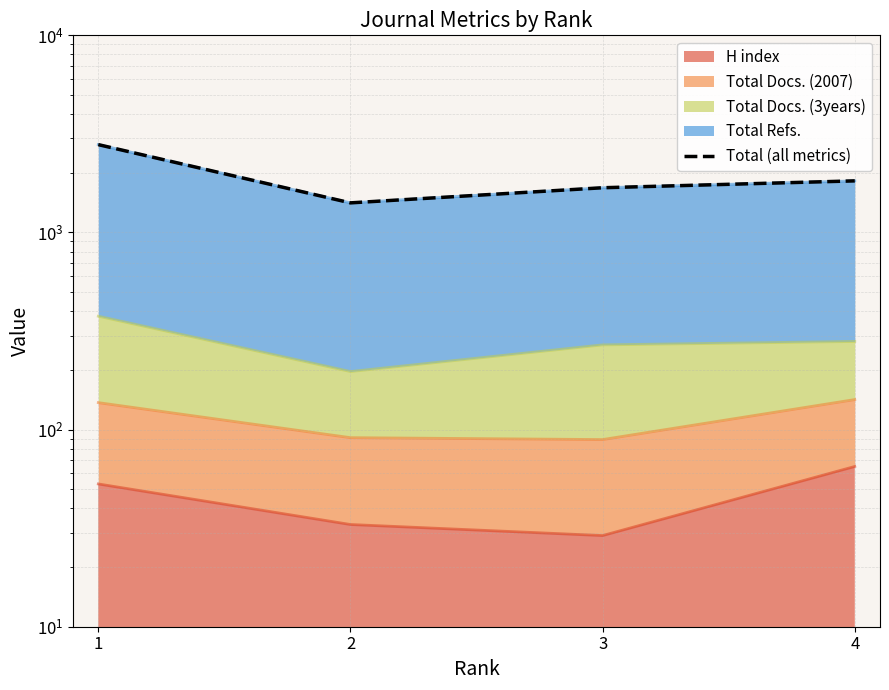

List the labels in order of value, smallest first.

2, 3, 4, 1